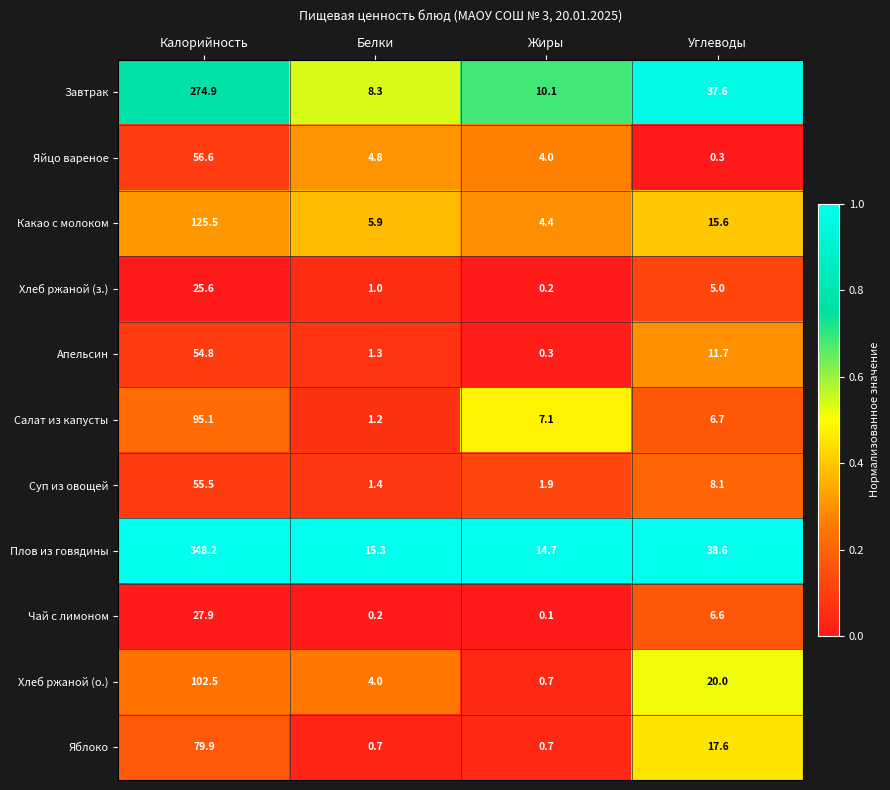

How many distinct data groups are displayed?

11